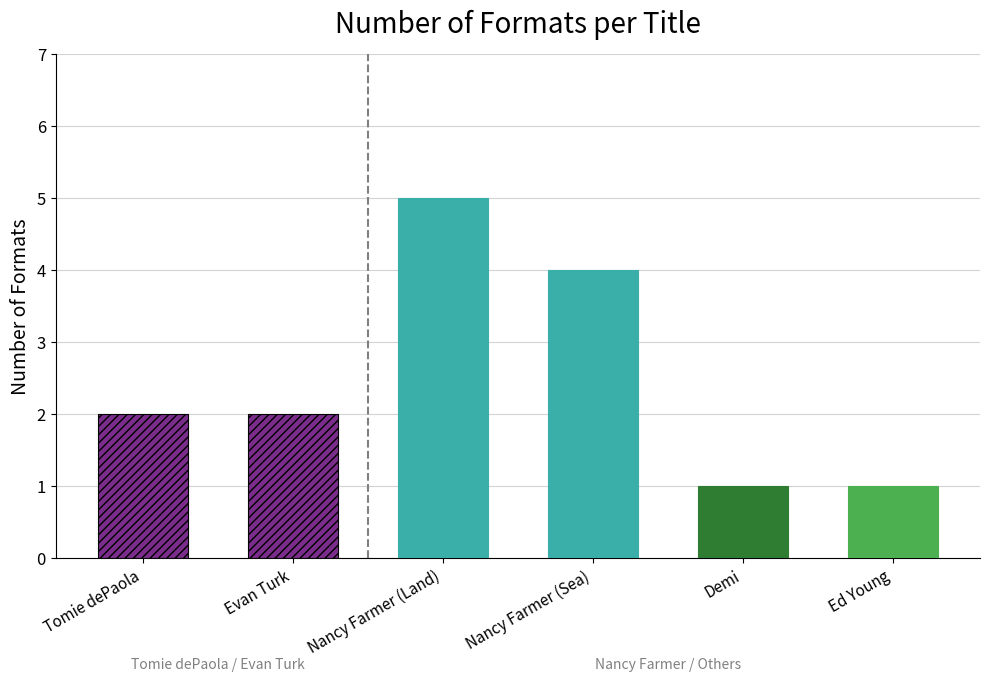

Between Nancy Farmer (Land) and Nancy Farmer (Sea), which is larger?

Nancy Farmer (Land)